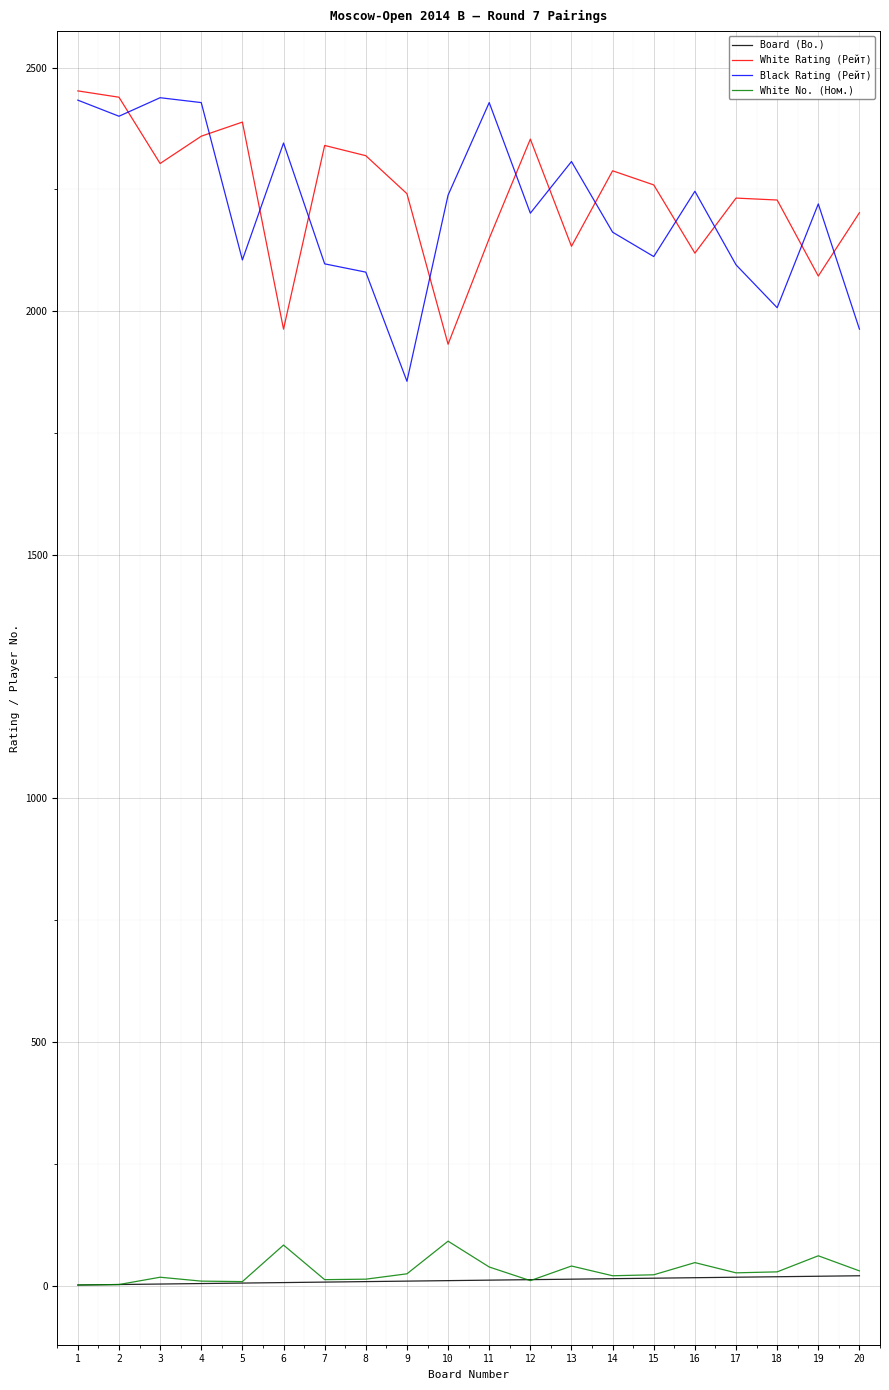

What is the total value across all series at 3?

4761